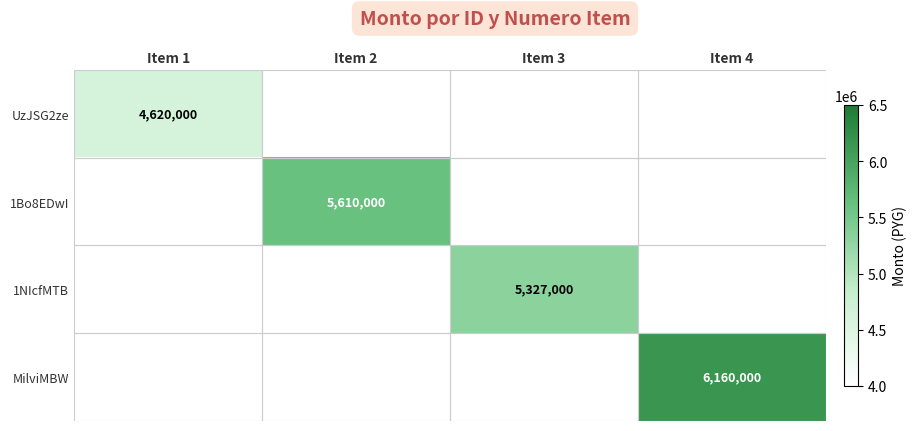

The value of 1NIcfMTB at Item 3 is 1604430. True or false?

False